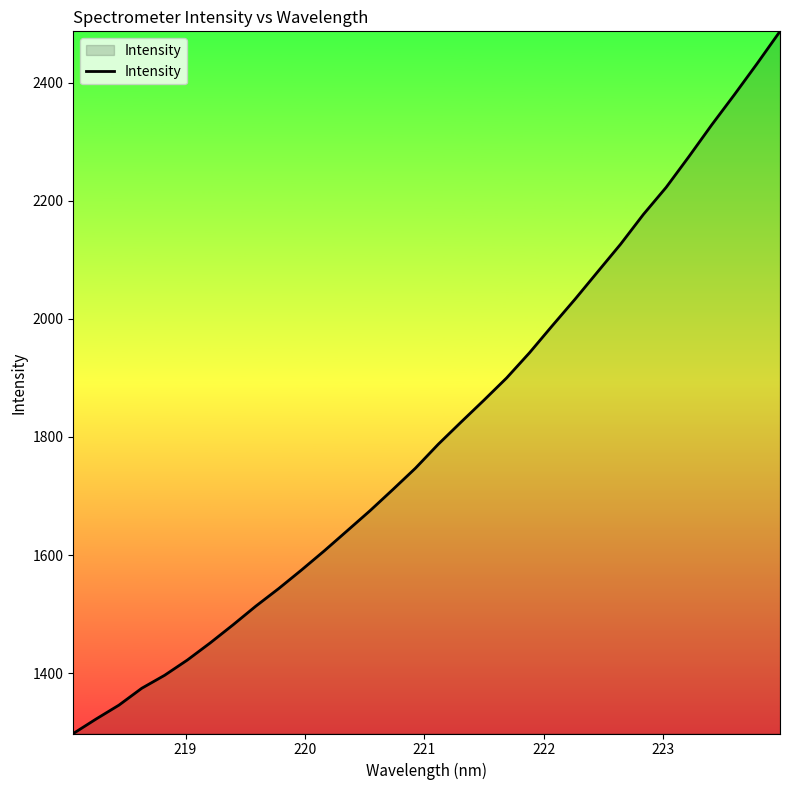

What is the smallest value displayed?

1297.7